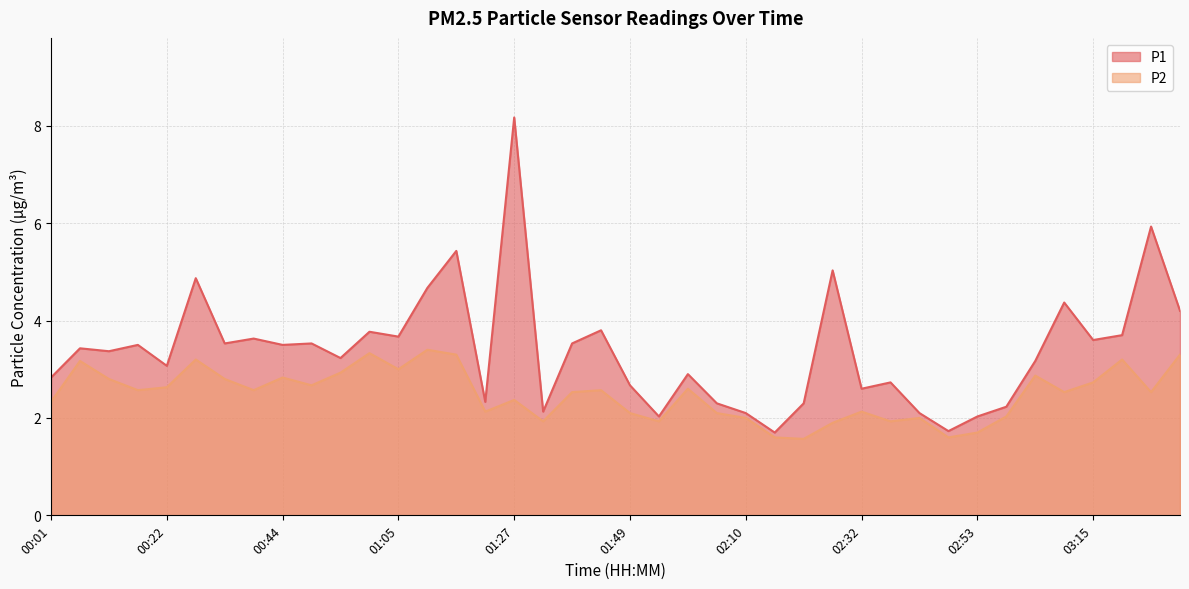

True or false: P2 and P1 cross at least once.

False